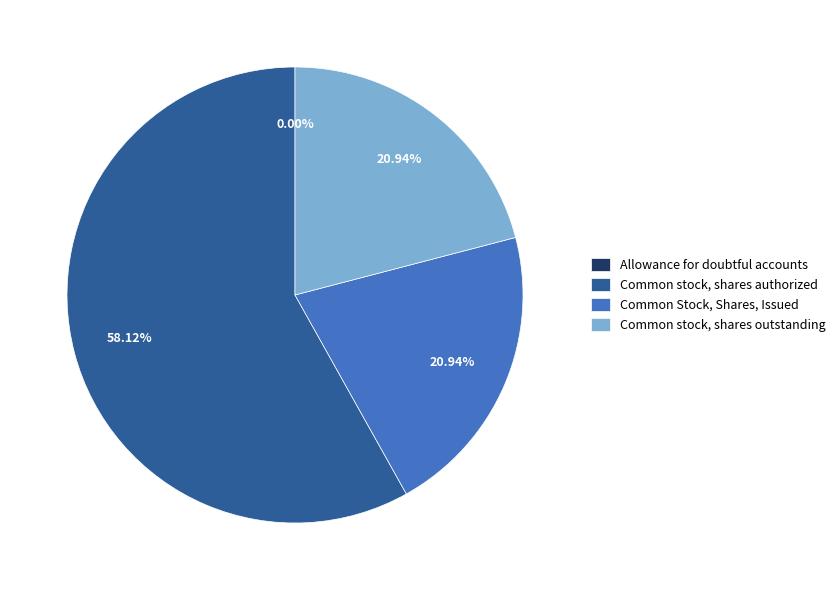

What is the largest slice in the pie chart?

Common stock, shares authorized